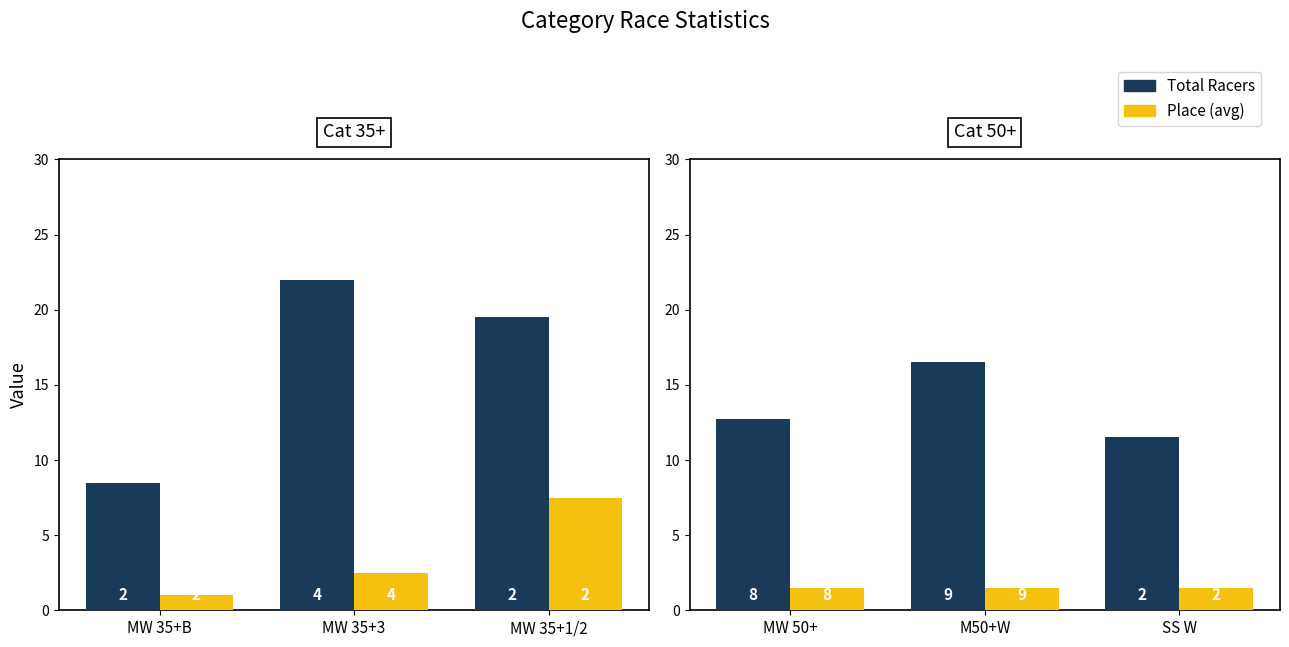

Which series has the largest total across all categories?

Total Racers